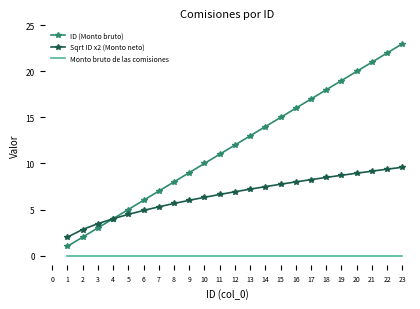

What are all the series names shown in the legend?

ID (Monto bruto), Sqrt ID x2 (Monto neto), Monto bruto de las comisiones